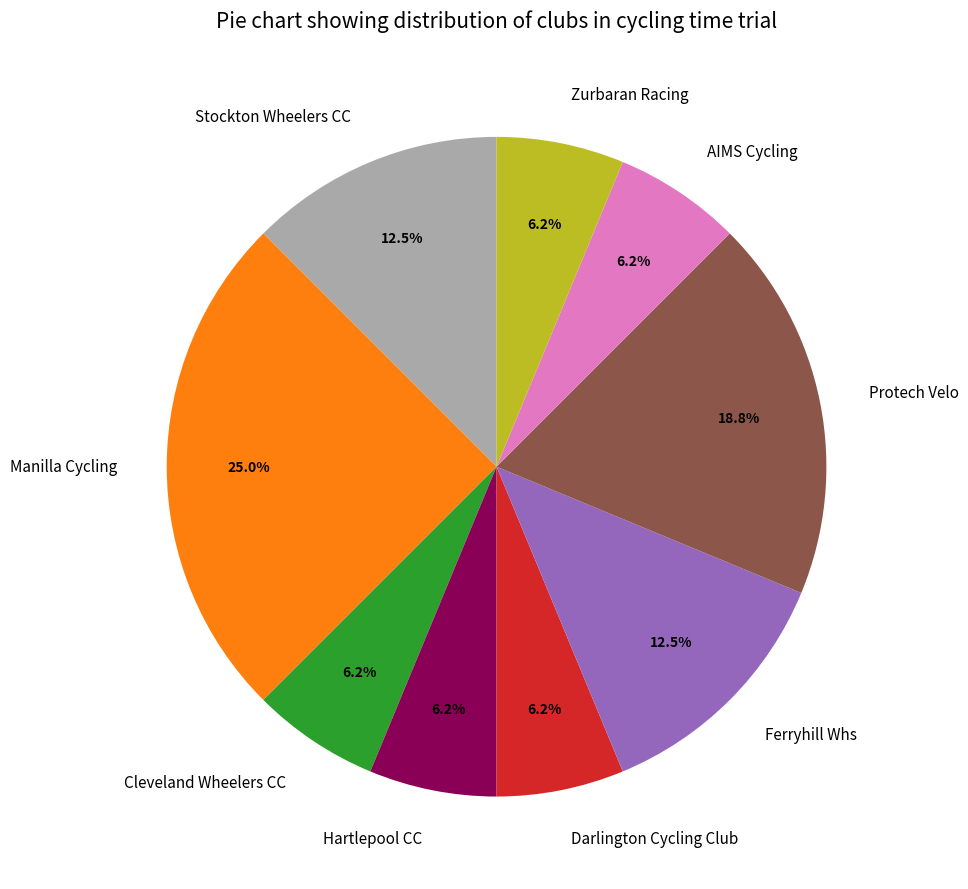

Approximately how many times larger is the value at Cleveland Wheelers CC compared to Protech Velo?

0.3